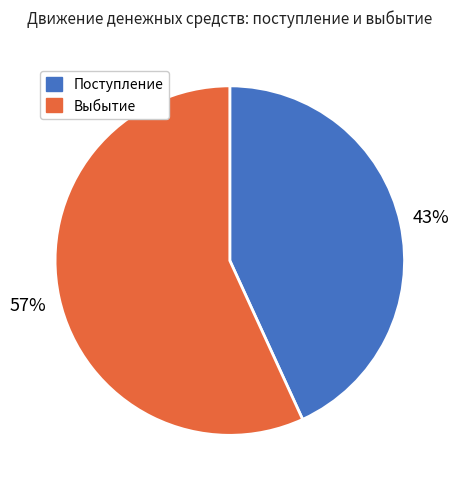

Which category has the smallest portion of the pie?

Поступление